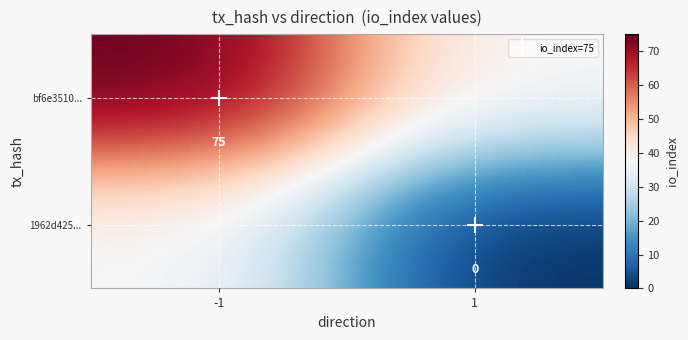

How many distinct data groups are displayed?

2